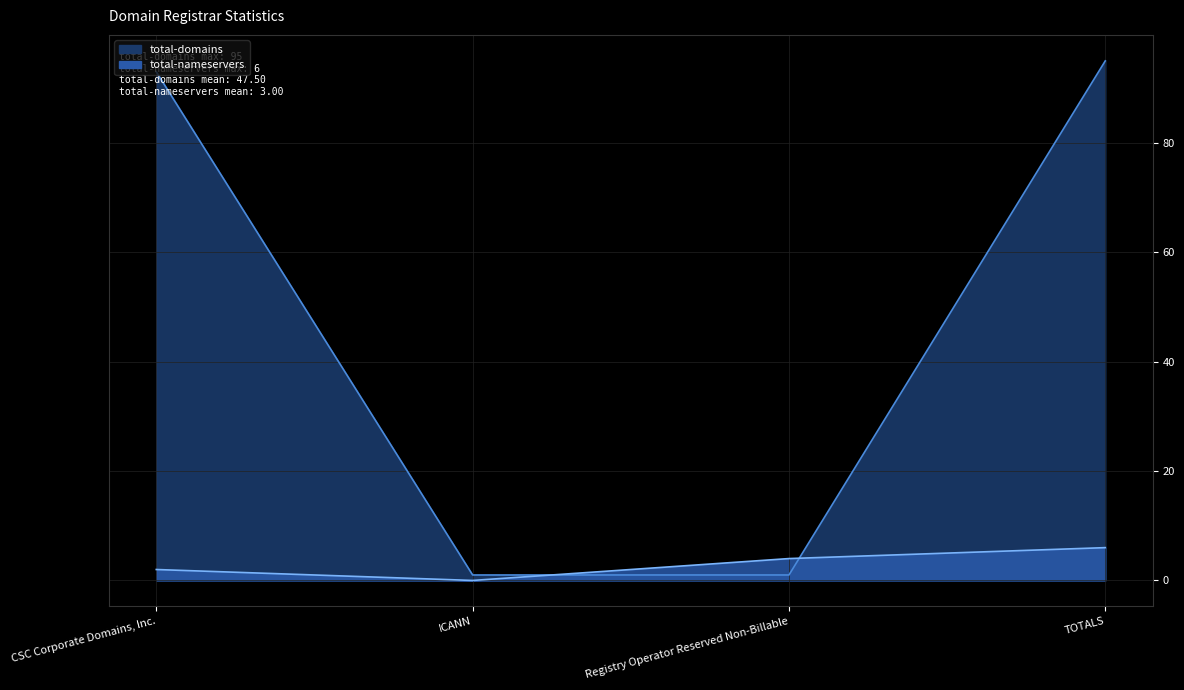

What is the difference between the maximum and minimum values in the total-domains series?

94